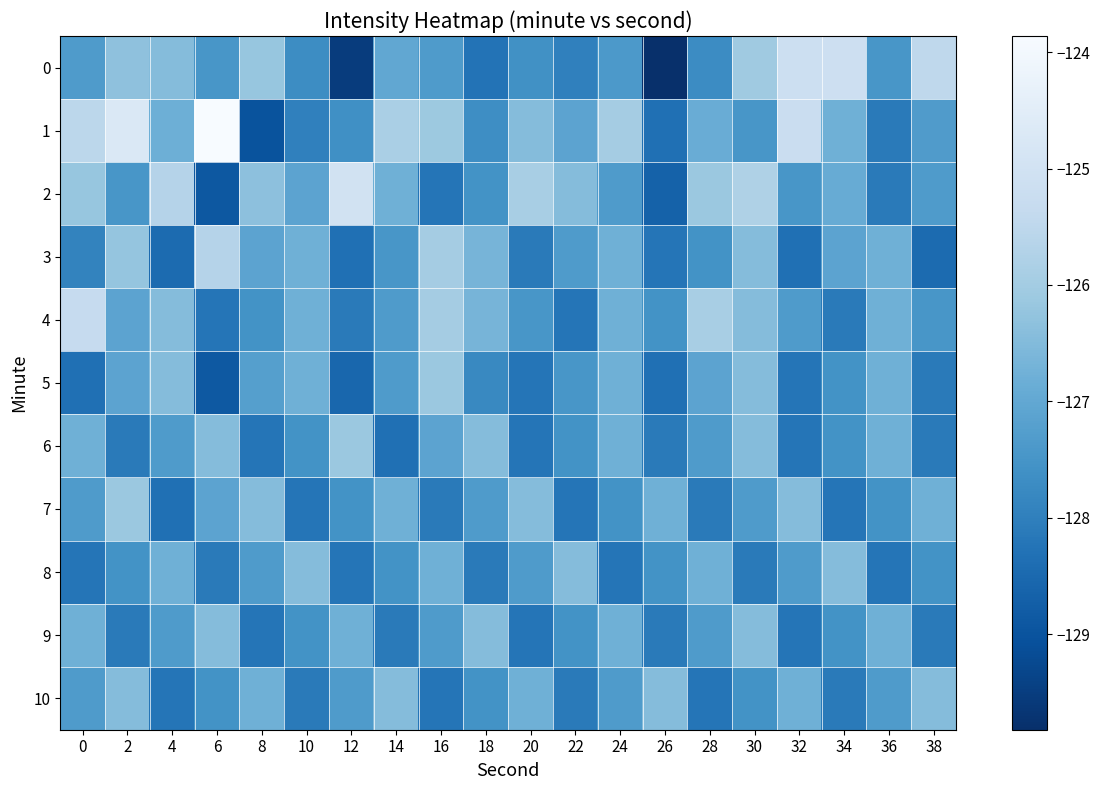

Reading left to right, list all the values displayed in this chart.

0: 0=-127.3	2=-126.3	4=-126.5	6=-127.5	8=-126.2	10=-127.7	12=-129.5	14=-127.0	16=-127.3	18=-128.3	20=-127.6	22=-128.0	24=-127.4	26=-129.8	28=-127.7	30=-126.1	32=-125.1	34=-125.1	36=-127.5	38=-125.5
1: 0=-125.5	2=-124.7	4=-126.8	6=-123.9	8=-129.0	10=-128.0	12=-127.6	14=-125.9	16=-126.1	18=-127.7	20=-126.5	22=-127.1	24=-126.0	26=-128.3	28=-126.9	30=-127.5	32=-125.2	34=-126.8	36=-128.1	38=-127.3
2: 0=-126.2	2=-127.5	4=-125.7	6=-128.9	8=-126.3	10=-127.1	12=-125.0	14=-126.8	16=-128.2	18=-127.6	20=-125.9	22=-126.5	24=-127.3	26=-128.7	28=-126.1	30=-125.8	32=-127.5	34=-126.9	36=-128.1	38=-127.3
3: 0=-127.9	2=-126.2	4=-128.4	6=-125.7	8=-127.1	10=-126.8	12=-128.3	14=-127.5	16=-126.0	18=-126.7	20=-128.1	22=-127.3	24=-126.8	26=-128.2	28=-127.6	30=-126.5	32=-128.3	34=-127.1	36=-126.8	38=-128.4
4: 0=-125.3	2=-127.1	4=-126.5	6=-128.2	8=-127.6	10=-126.8	12=-128.1	14=-127.3	16=-126.0	18=-126.7	20=-127.5	22=-128.2	24=-126.8	26=-127.6	28=-125.9	30=-126.5	32=-127.3	34=-128.1	36=-126.8	38=-127.5
5: 0=-128.3	2=-127.1	4=-126.5	6=-128.9	8=-127.2	10=-126.8	12=-128.6	14=-127.3	16=-126.1	18=-127.8	20=-128.2	22=-127.5	24=-126.8	26=-128.3	28=-127.1	30=-126.5	32=-128.2	34=-127.6	36=-126.8	38=-128.1
6: 0=-126.8	2=-128.1	4=-127.3	6=-126.5	8=-128.2	10=-127.6	12=-126.1	14=-128.3	16=-127.1	18=-126.5	20=-128.2	22=-127.6	24=-126.8	26=-128.1	28=-127.3	30=-126.5	32=-128.2	34=-127.6	36=-126.8	38=-128.1
7: 0=-127.3	2=-126.1	4=-128.3	6=-127.1	8=-126.5	10=-128.2	12=-127.6	14=-126.8	16=-128.1	18=-127.3	20=-126.5	22=-128.2	24=-127.6	26=-126.8	28=-128.1	30=-127.3	32=-126.5	34=-128.2	36=-127.6	38=-126.8
8: 0=-128.2	2=-127.6	4=-126.8	6=-128.1	8=-127.3	10=-126.5	12=-128.2	14=-127.6	16=-126.8	18=-128.1	20=-127.3	22=-126.5	24=-128.2	26=-127.6	28=-126.8	30=-128.1	32=-127.3	34=-126.5	36=-128.2	38=-127.6
9: 0=-126.8	2=-128.1	4=-127.3	6=-126.5	8=-128.2	10=-127.6	12=-126.8	14=-128.1	16=-127.3	18=-126.5	20=-128.2	22=-127.6	24=-126.8	26=-128.1	28=-127.3	30=-126.5	32=-128.2	34=-127.6	36=-126.8	38=-128.1
10: 0=-127.3	2=-126.5	4=-128.2	6=-127.6	8=-126.8	10=-128.1	12=-127.3	14=-126.5	16=-128.2	18=-127.6	20=-126.8	22=-128.1	24=-127.3	26=-126.5	28=-128.2	30=-127.6	32=-126.8	34=-128.1	36=-127.3	38=-126.5